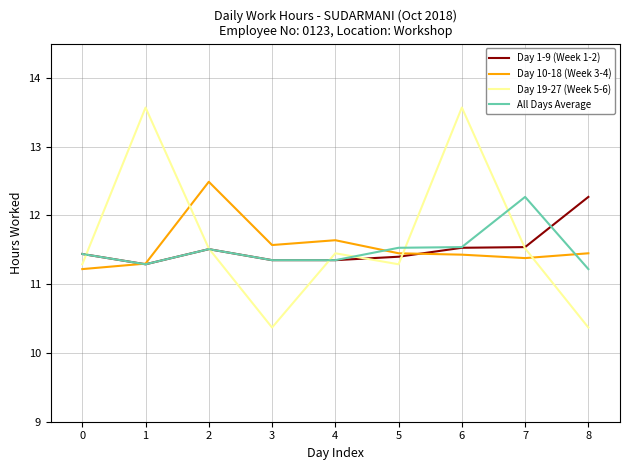

What is the approximate value of All Days Average at 5?

11.5